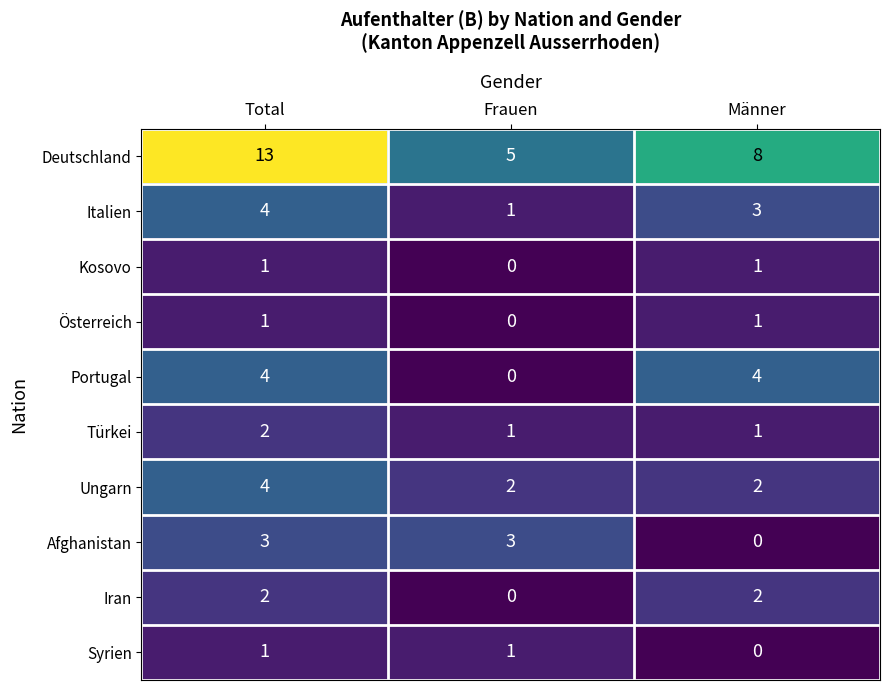

The value of Syrien at Männer is 0. True or false?

True